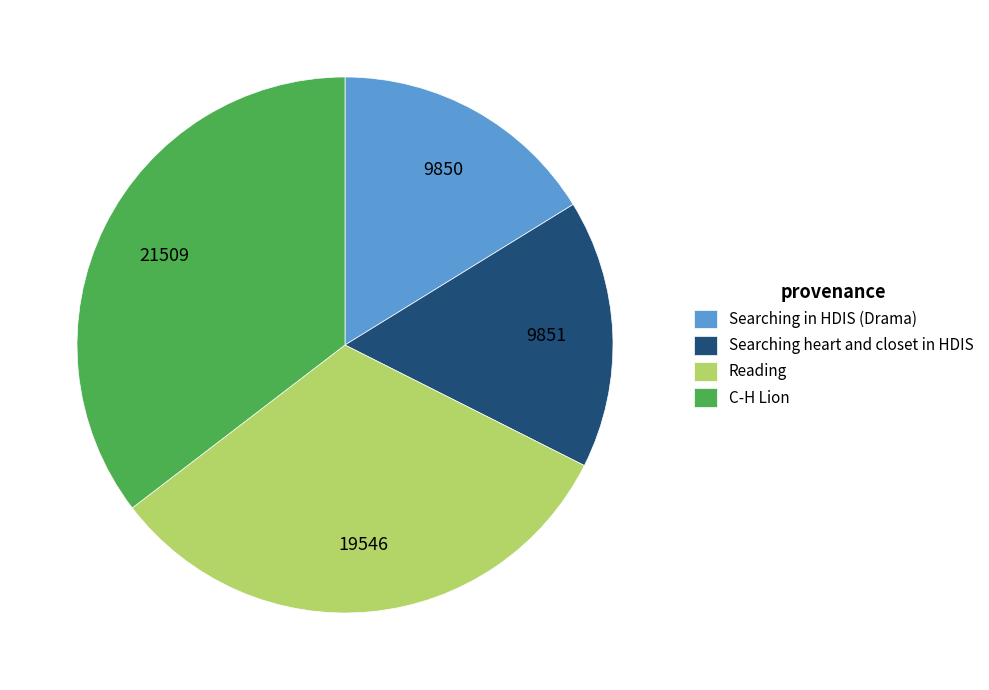

Is Reading the majority of the pie?

No